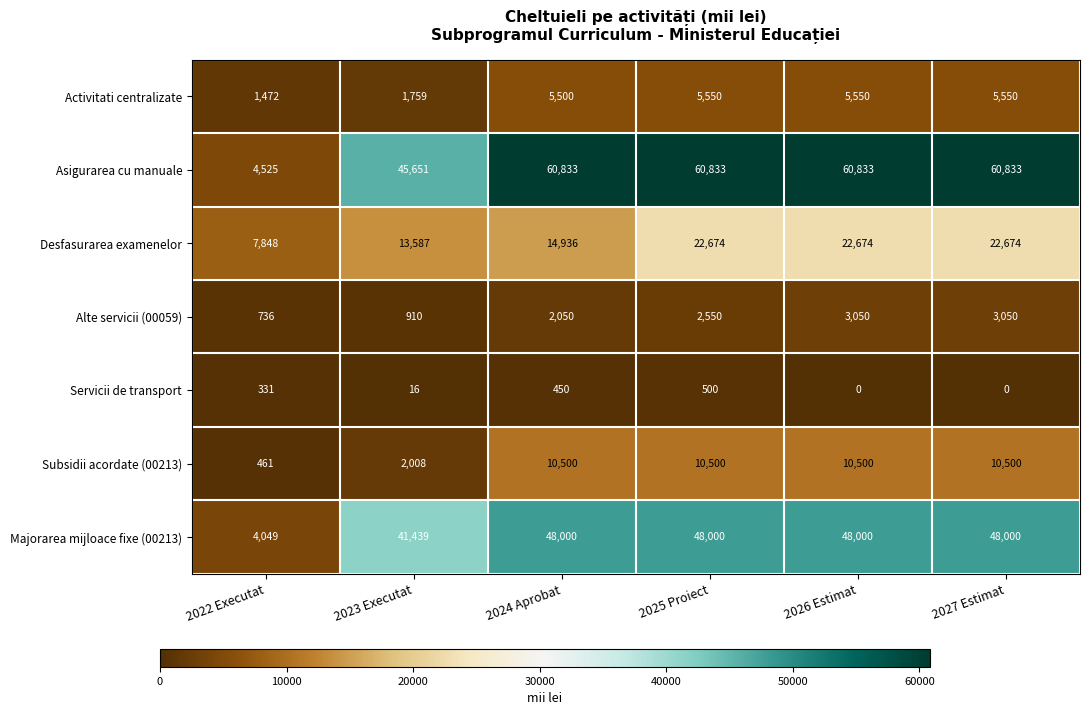

Which series changed the most between 2024 Aprobat and 2026 Estimat?

Desfasurarea examenelor